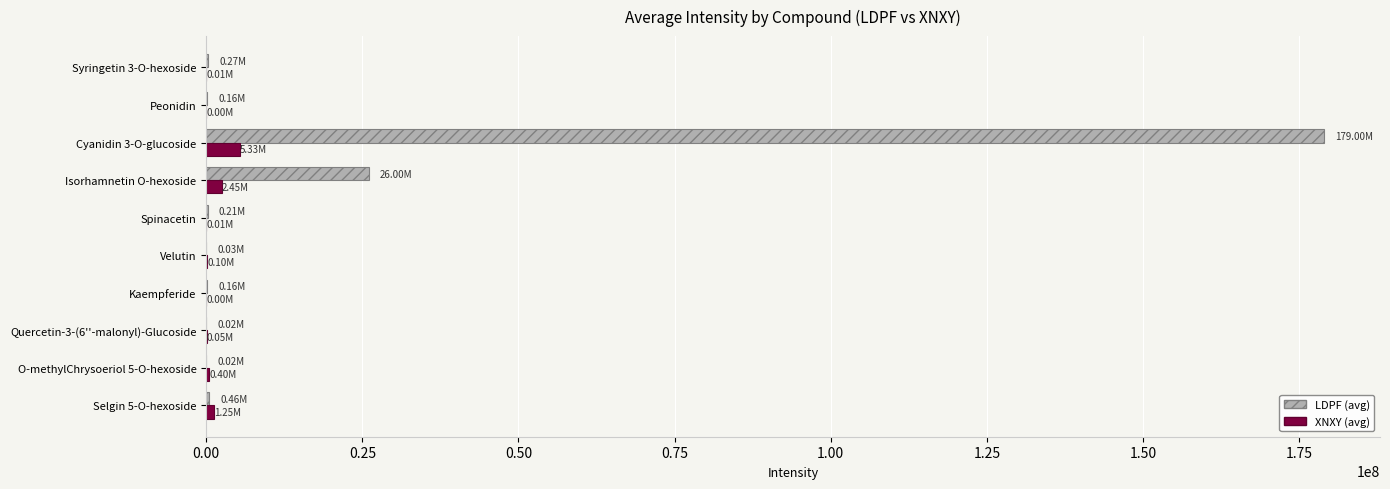

Which series changed the most between Selgin 5-O-hexoside and Isorhamnetin O-hexoside?

LDPF (avg)